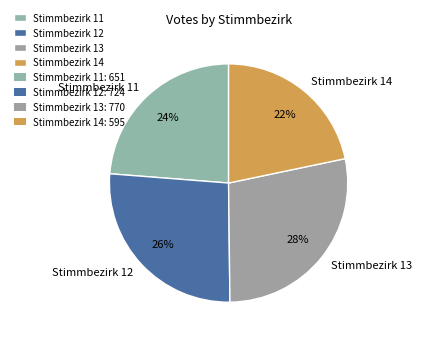

Is it true that Stimmbezirk 14 is 22% of the pie?

True